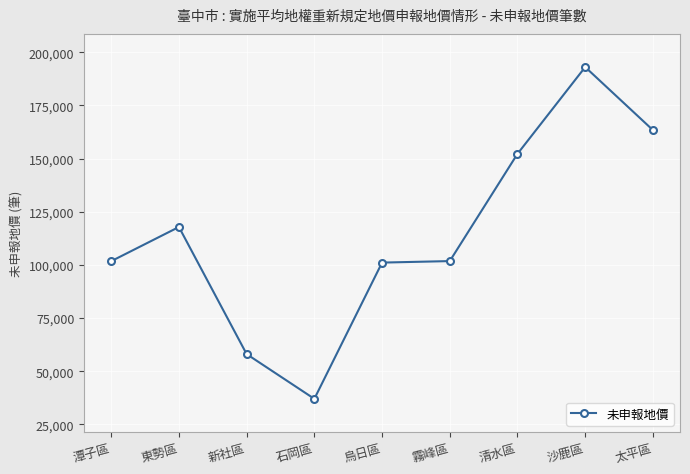

Where is the data nearest to the value 115004?

東勢區